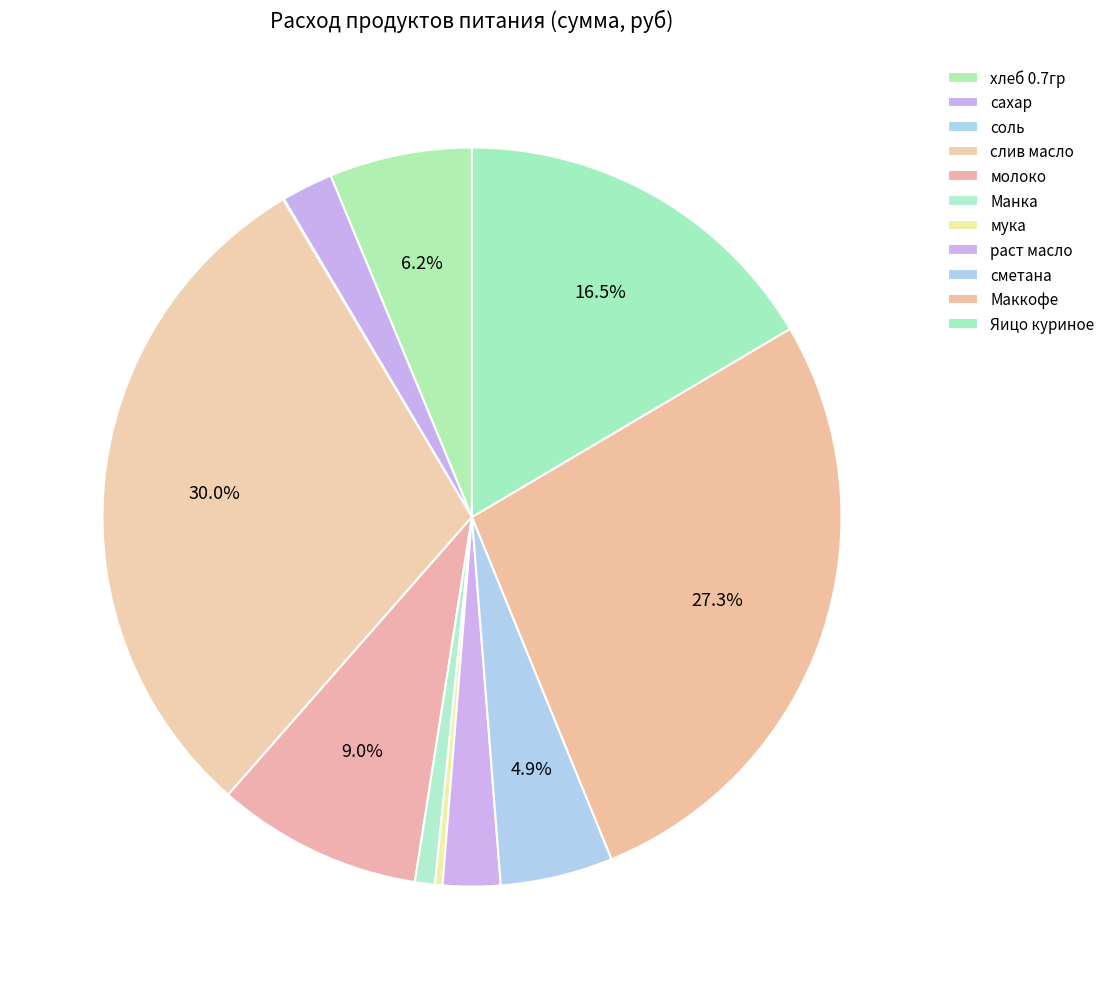

How many segments does this pie chart have?

11